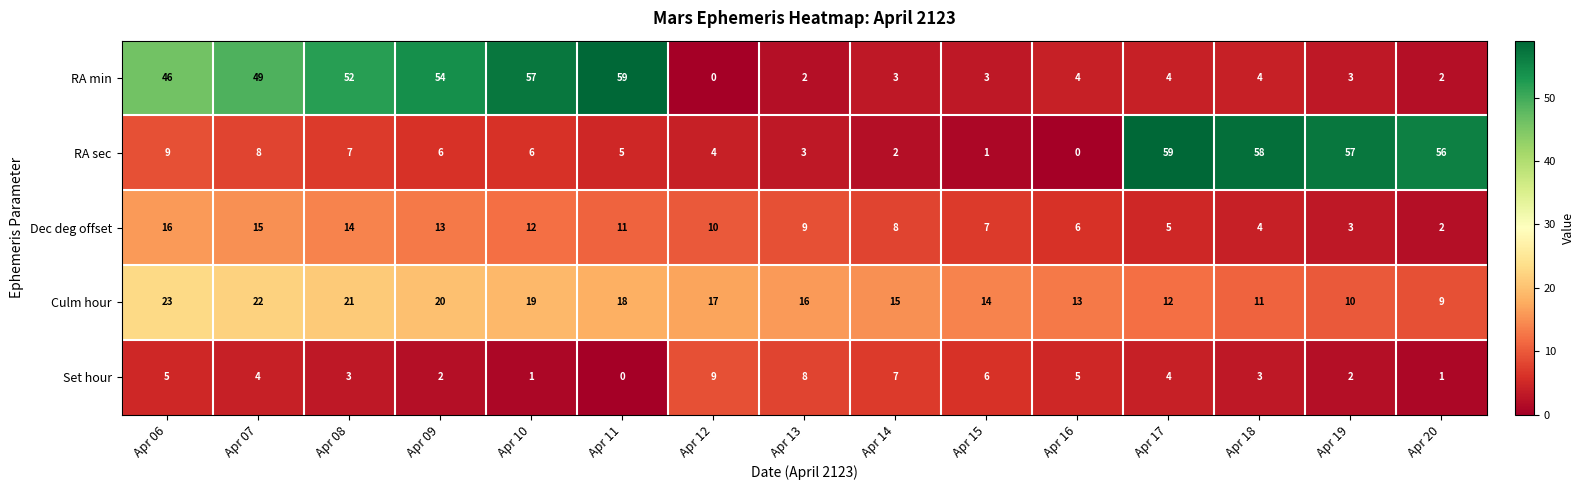

What is the spread (max minus min) of values at Apr 12?

17